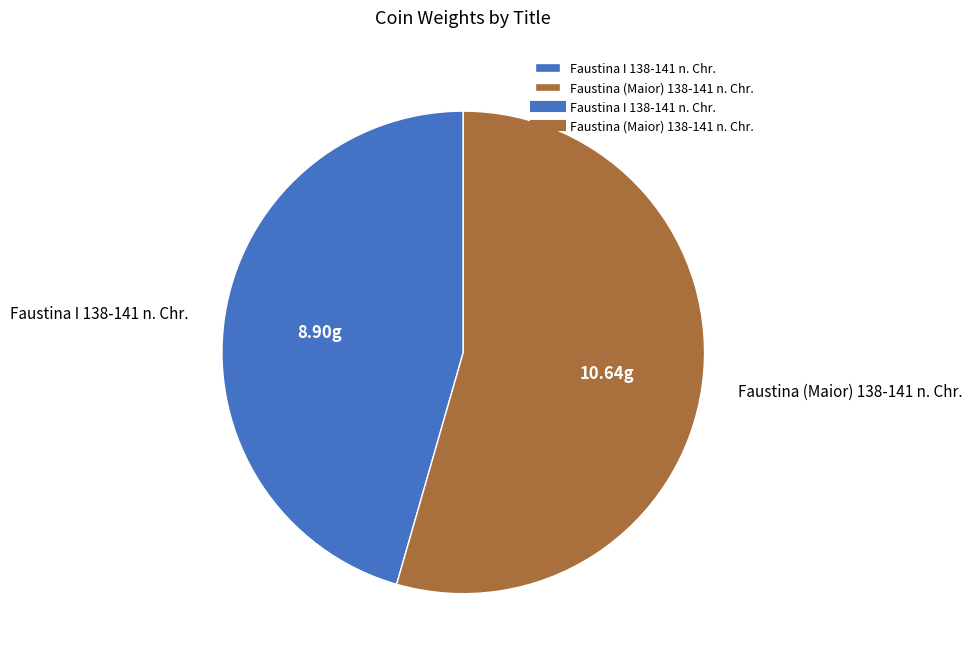

Which category has the biggest portion of the pie?

Faustina (Maior) 138-141 n. Chr.